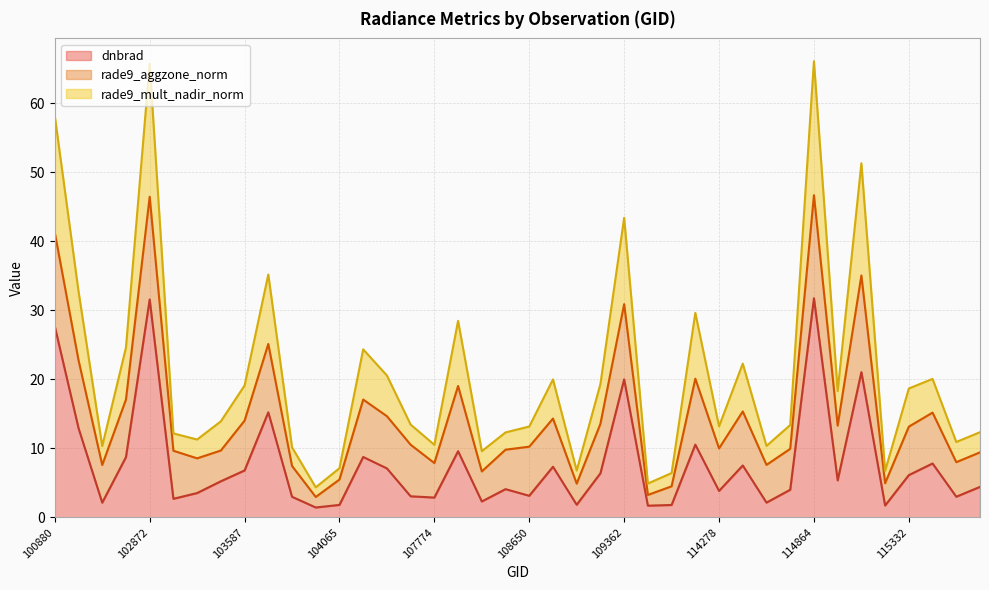

What is the minimum value for dnbrad?

1.4